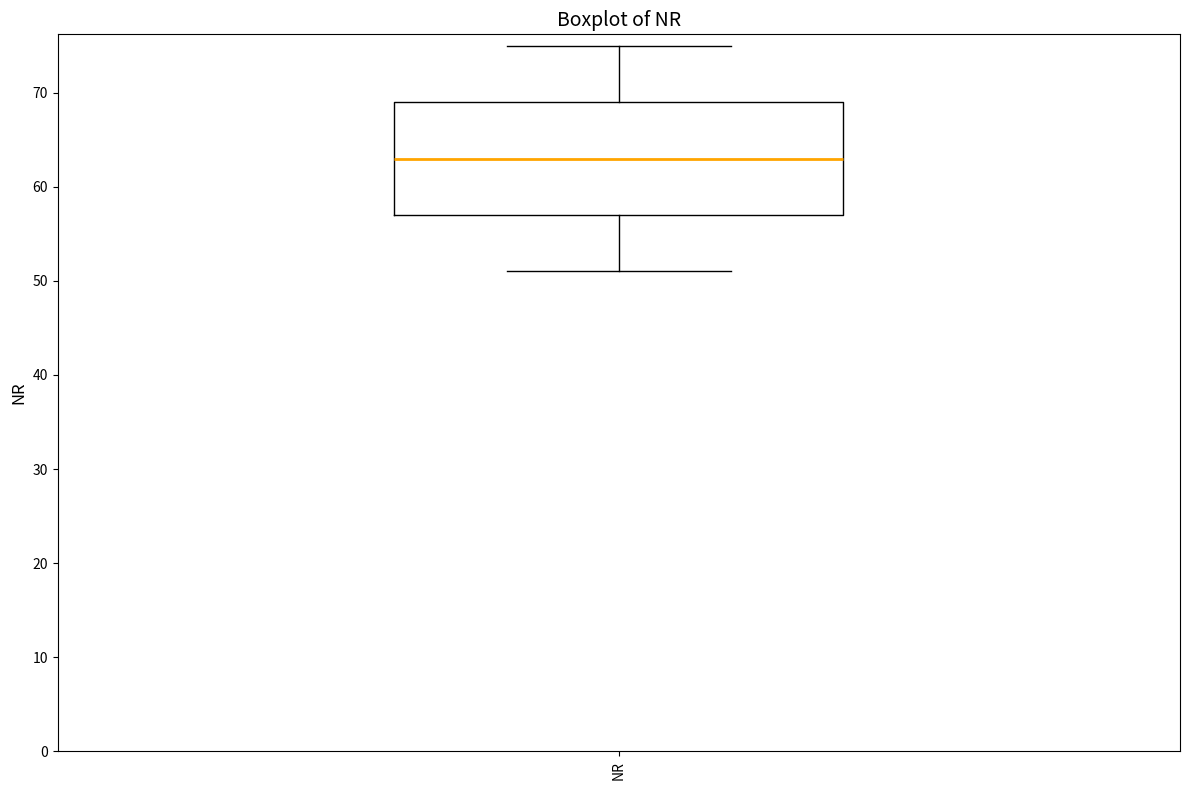

Transcribe this box plot: give where the median line is, the range the box spans, and where the two whiskers end, as read against the y-axis. The values are not printed on the chart, so give them approximately, as read against the axis.

median 63, box 57 to 69, whiskers 51 to 75